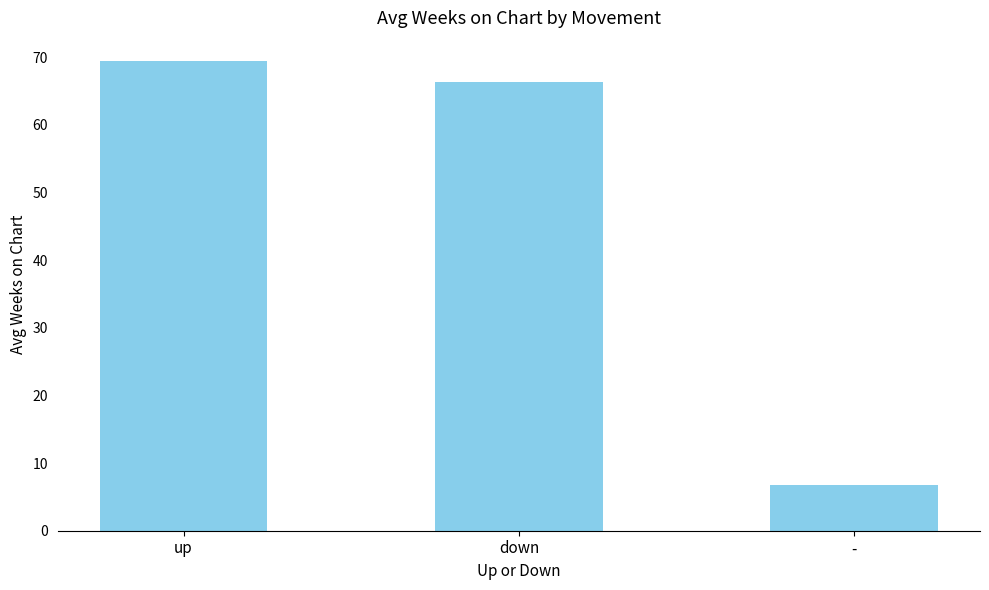

Which has a higher value, down or up?

up